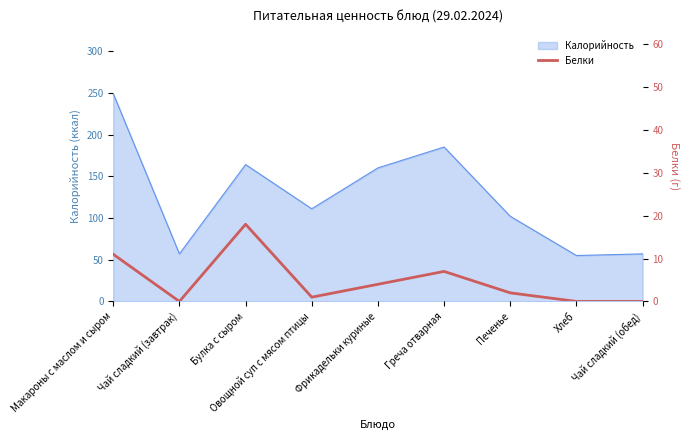

What is the label of the 9th point from the left?

Чай сладкий (обед)